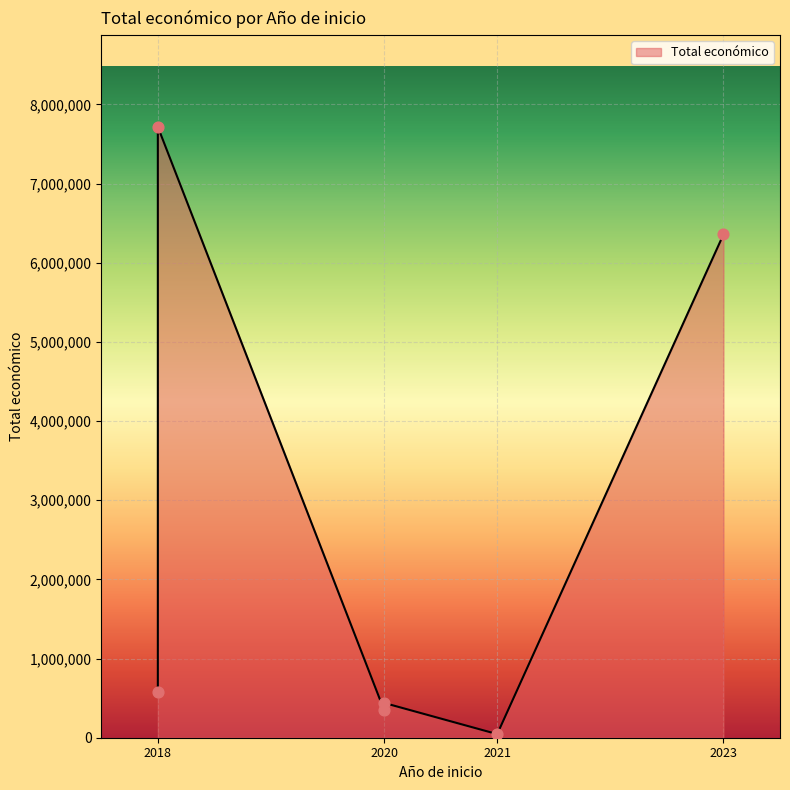

Between 2020 and 2021, which is larger?

2020